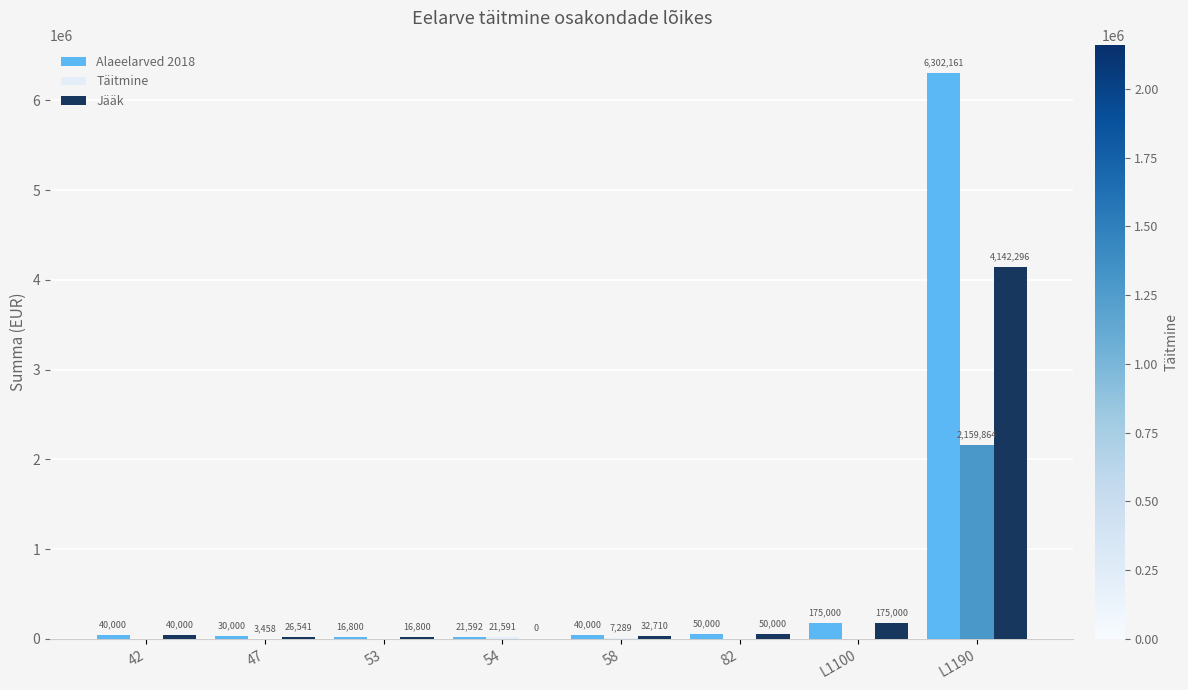

Are the bars grouped side by side (vs. stacked)?

Yes